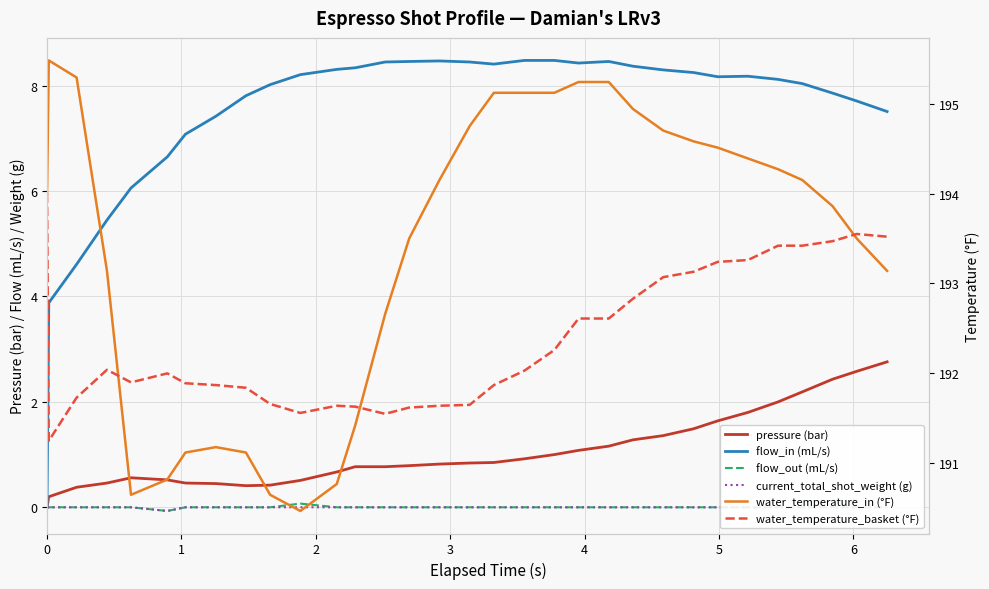

What is the maximum value shown in the chart?

195.5